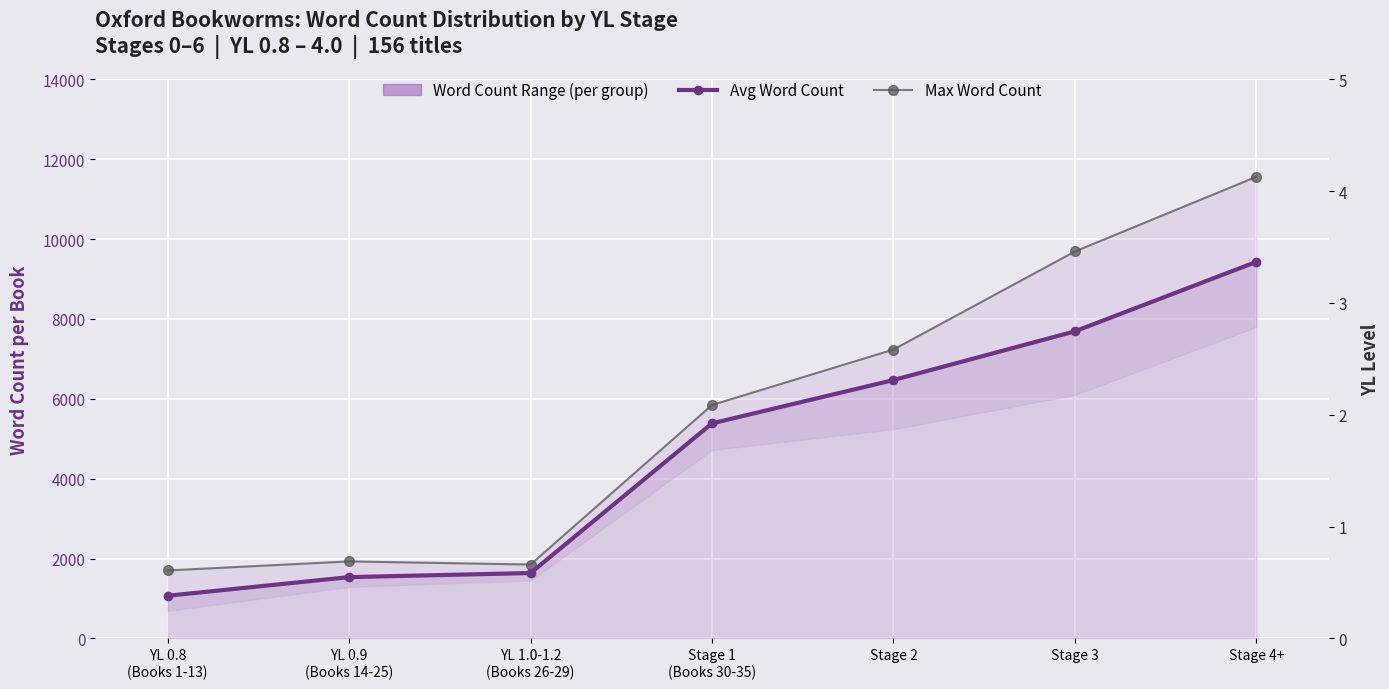

At which category is the sum across all series the highest?

Stage 4+